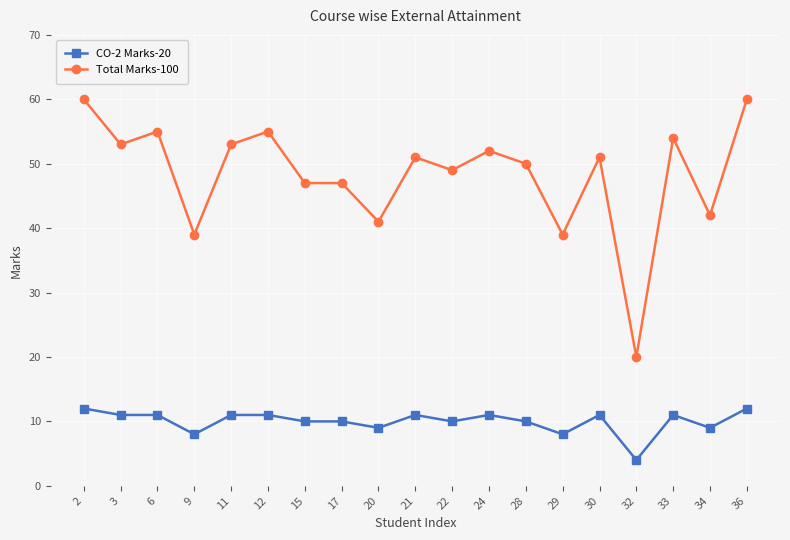

Is this an area chart (filled region under the line)?

No